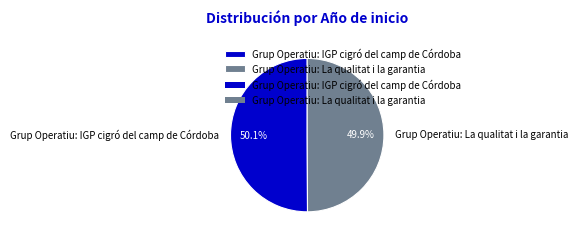

Approximately how many times larger is the value at Grup Operatiu: IGP cigró del camp de Córdoba compared to Grup Operatiu: La qualitat i la garantia?

1.0